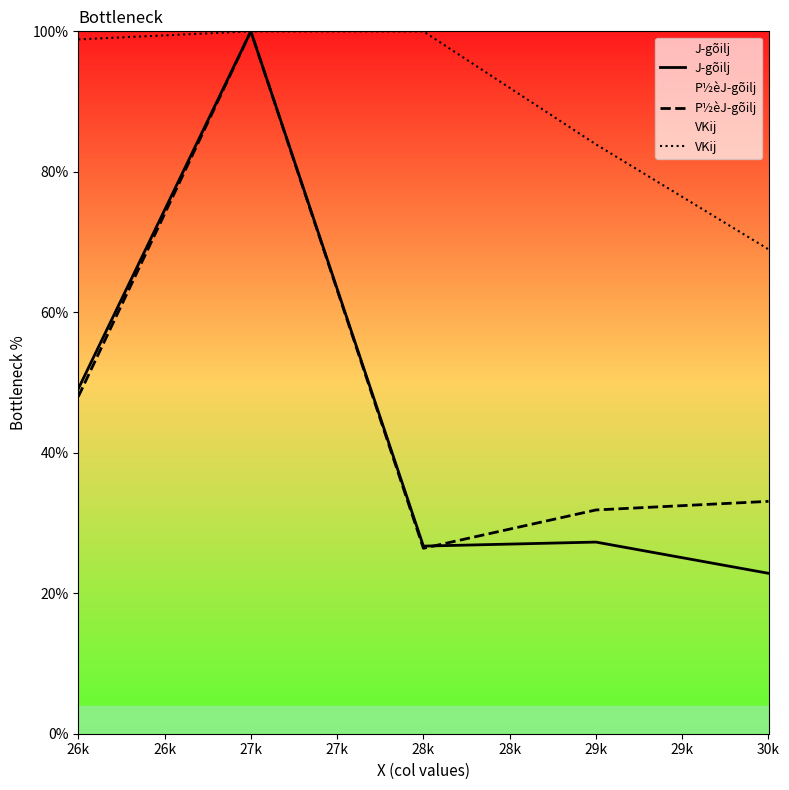

What are all the series names shown in the legend?

J­gõilj, P½èJ­gõilj, VKij